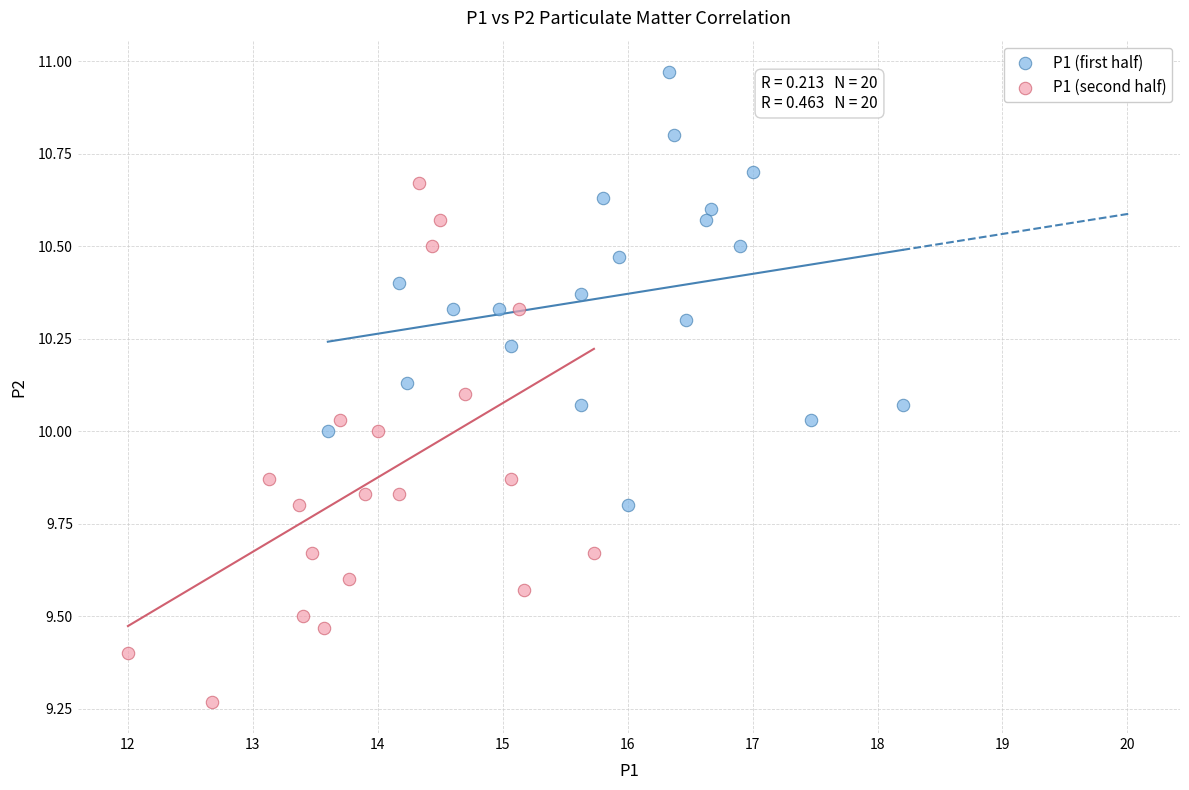

What are all the series names shown in the legend?

P1 (first half), P1 (second half)